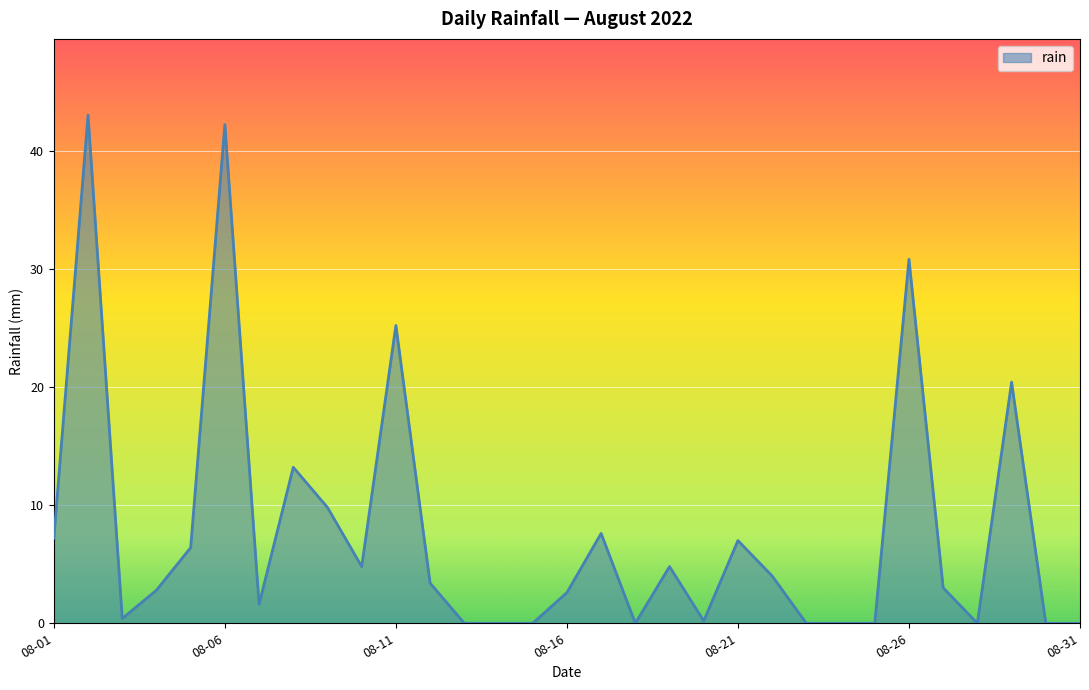

What is the value of the 5th point from the left?

6.4